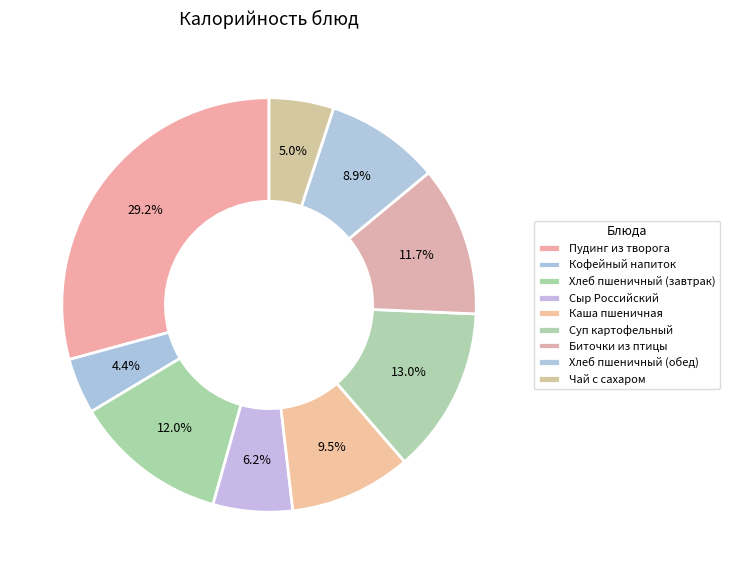

How many segments does this pie chart have?

9